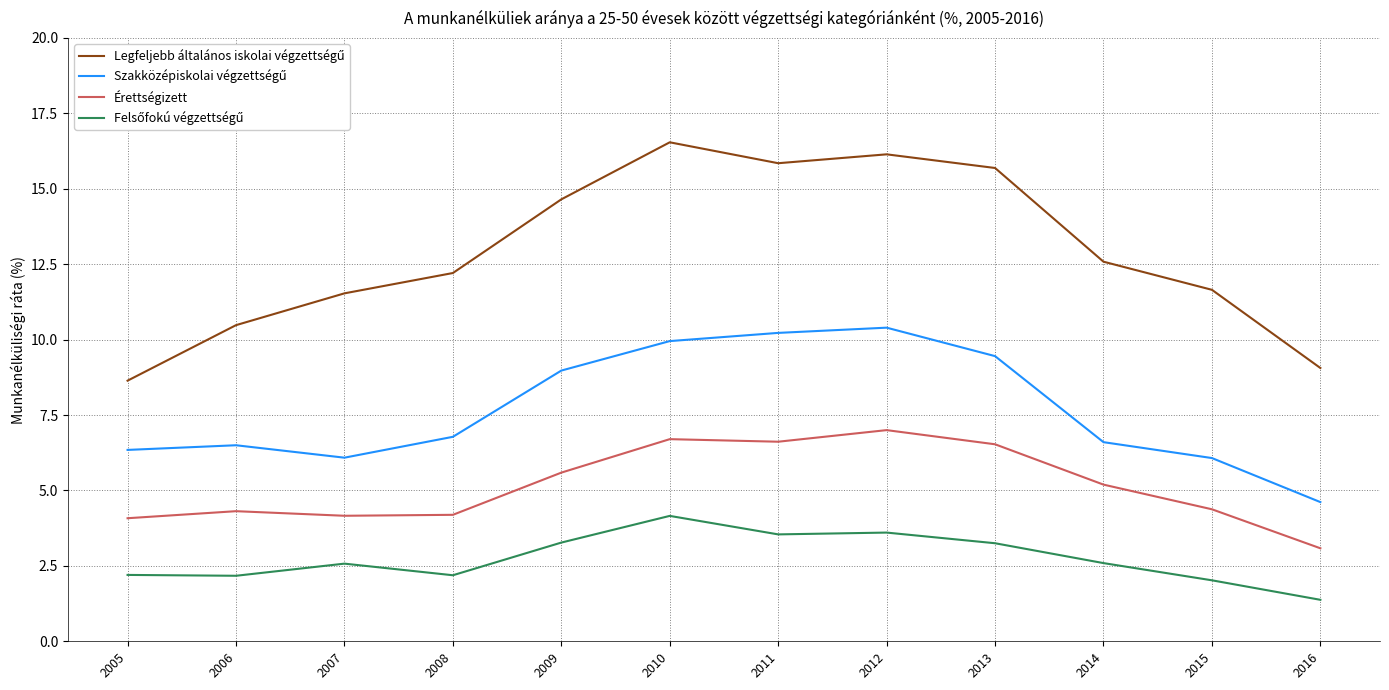

At how many categories does at least one series exceed 11?

9